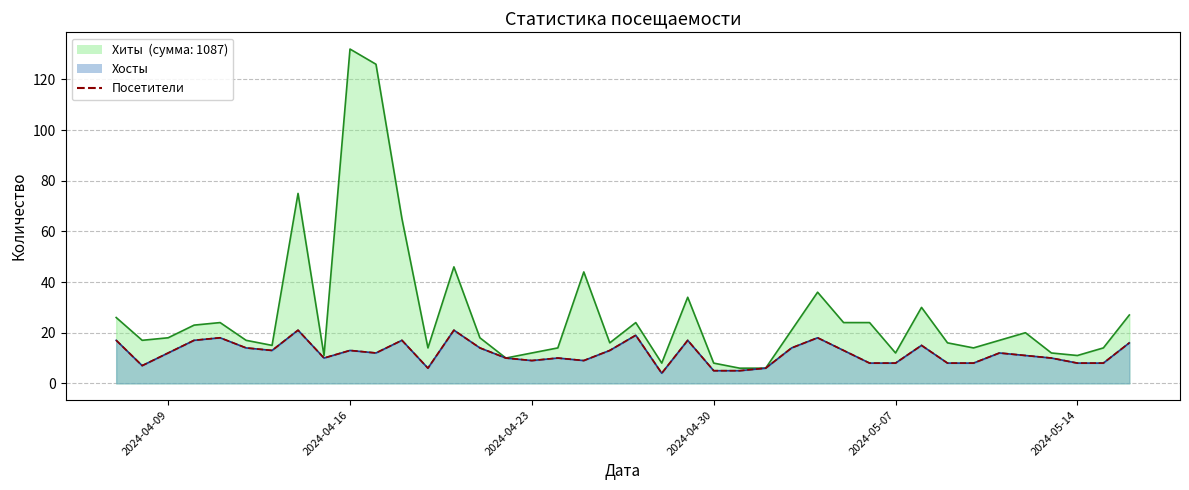

Is the value of Посетители at 28 greater than the value of Хосты at 34?

Yes